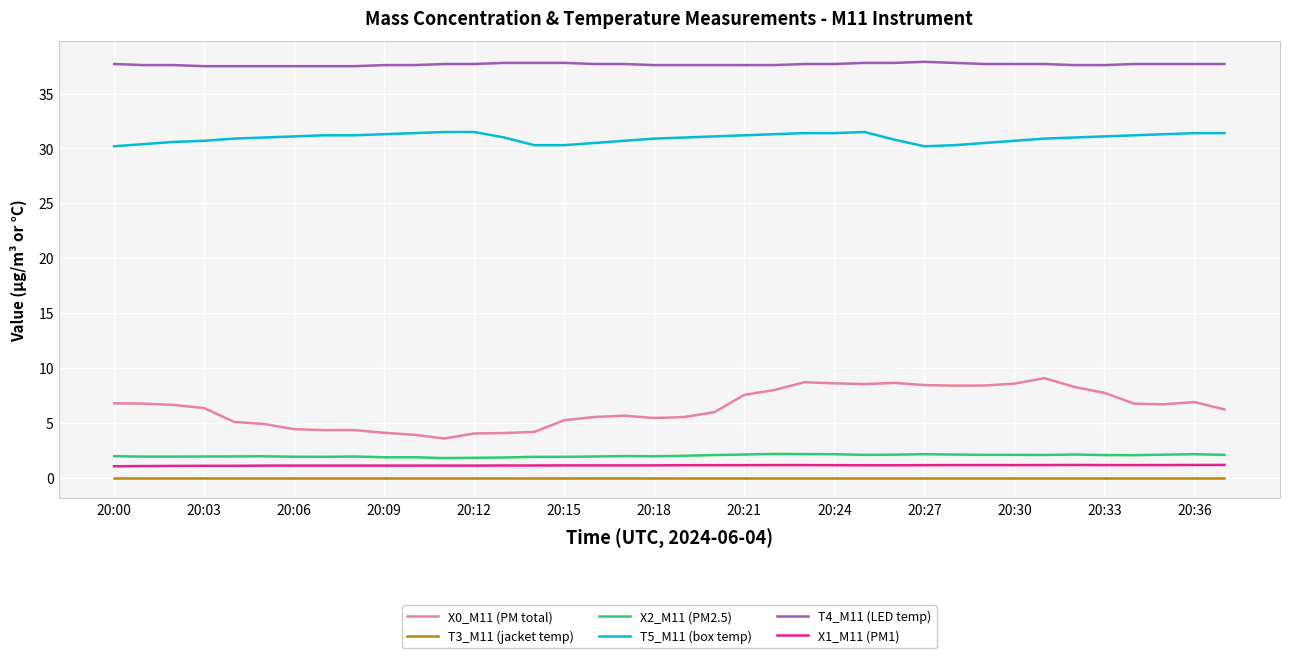

True or false: T3_M11 (jacket temp) and X1_M11 (PM1) intersect in this chart.

False